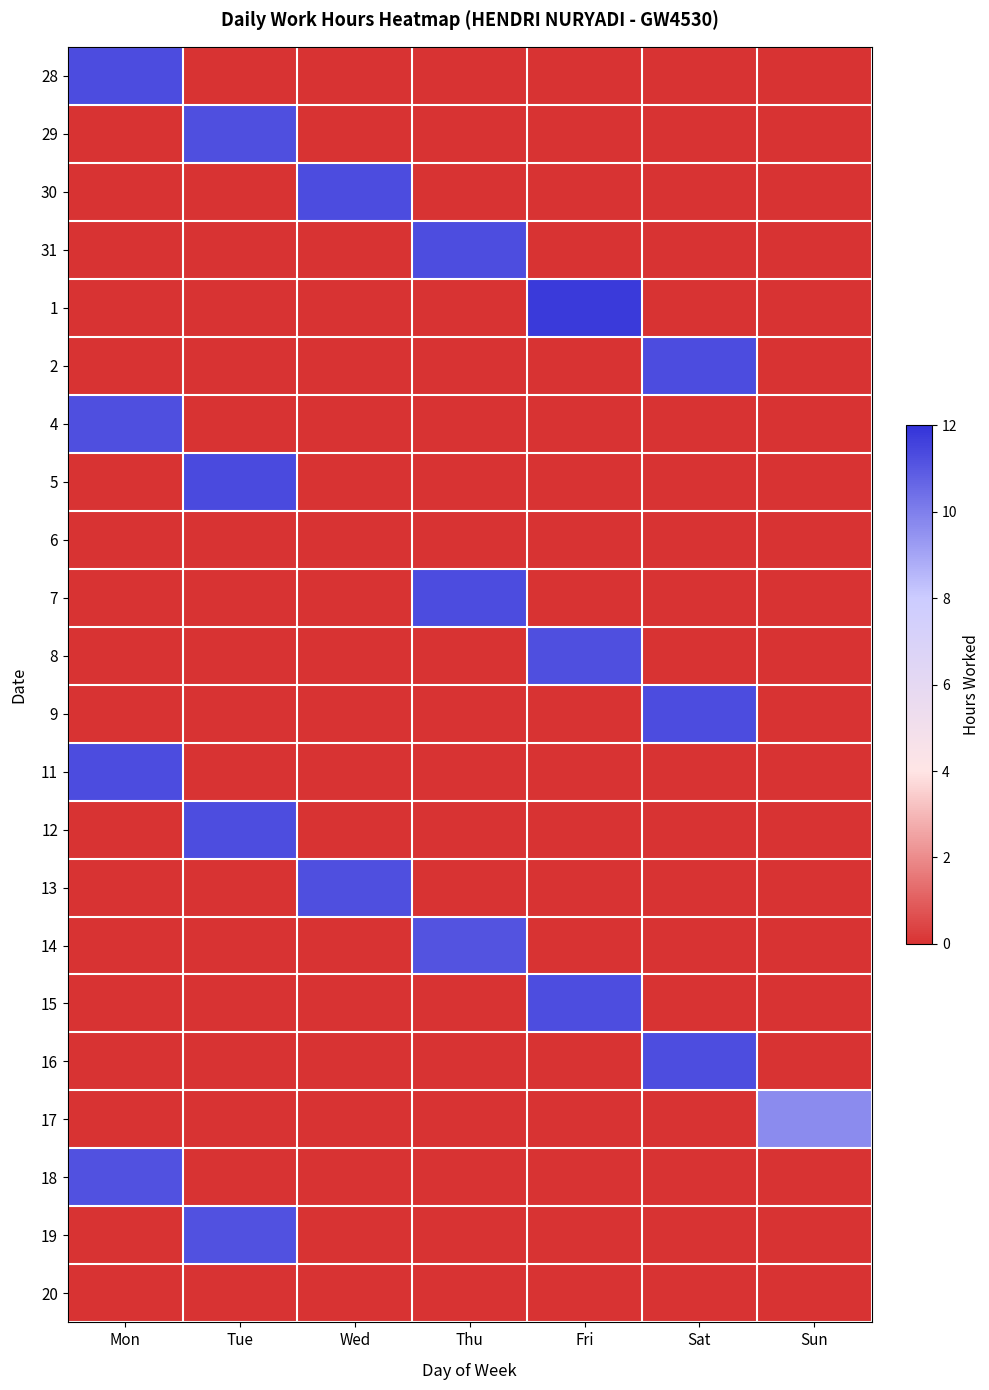

At which category is the sum across all series the highest?

Tue